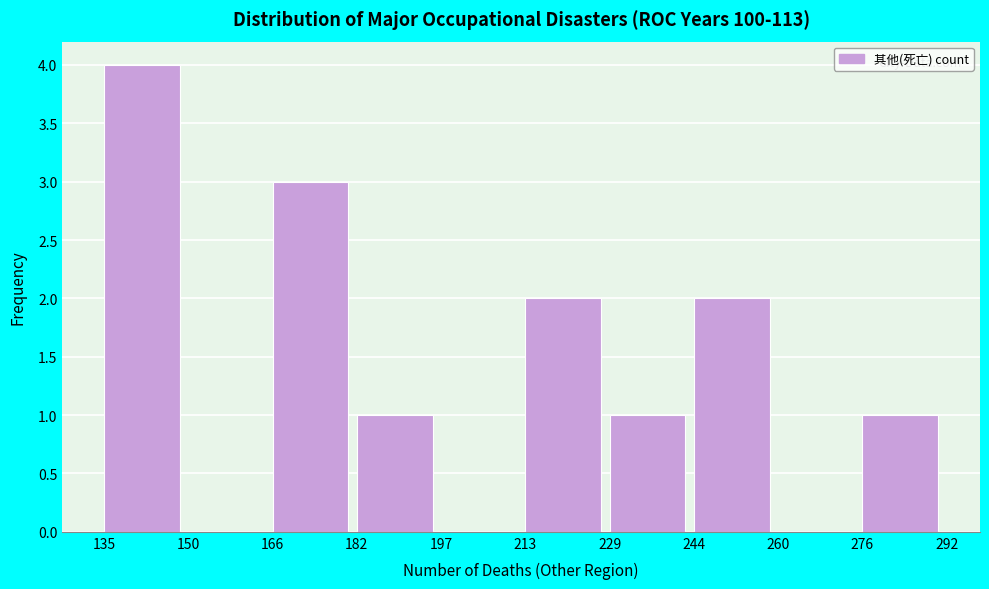

Which range on the x-axis has the tallest bar?

135 to 150